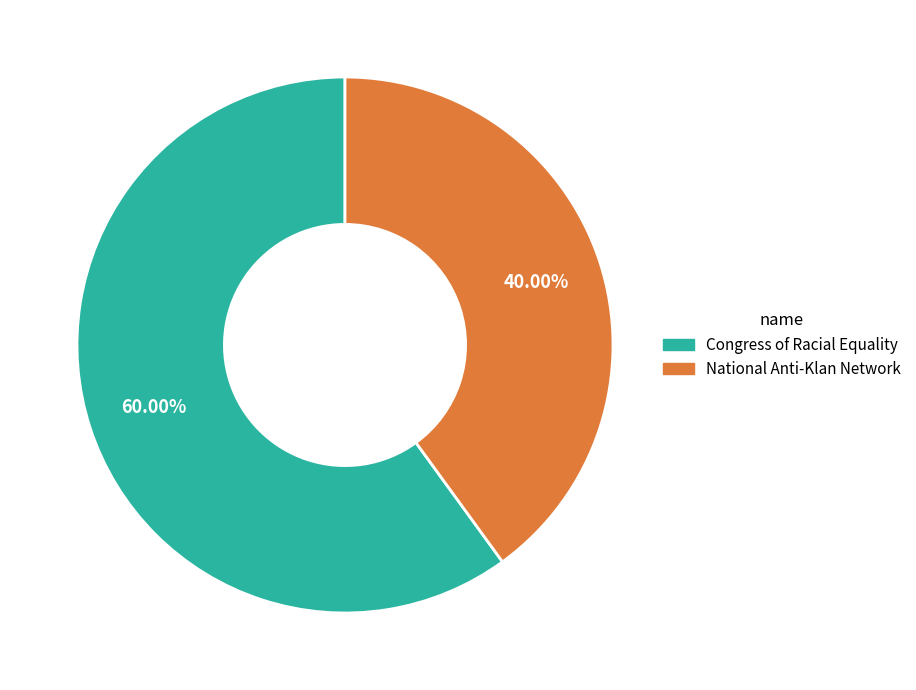

What is the ratio of the value at National Anti-Klan Network to the value at Congress of Racial Equality?

0.7